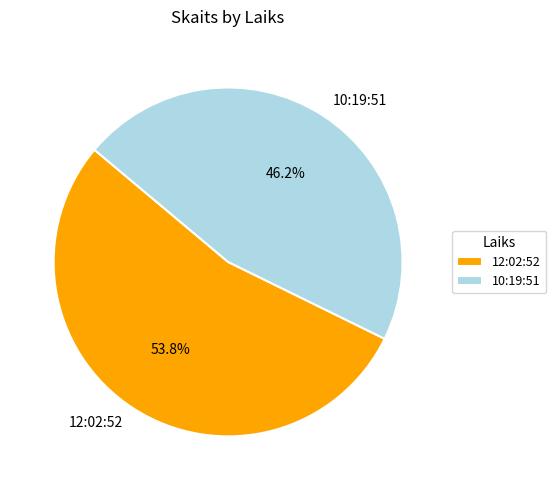

Is it true that 10:19:51 is 46% of the pie?

True